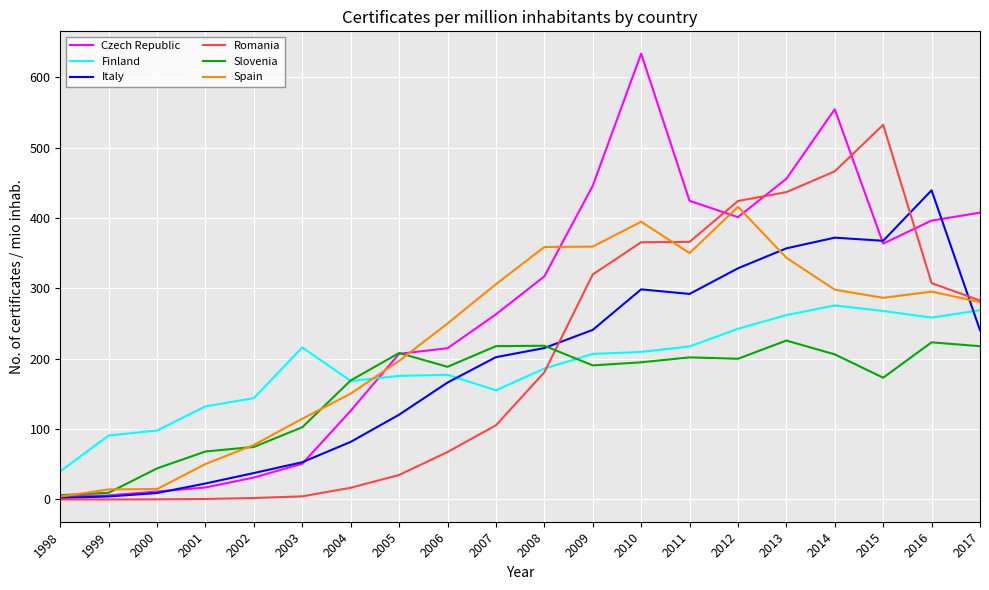

At how many categories does at least one series exceed 179?

14